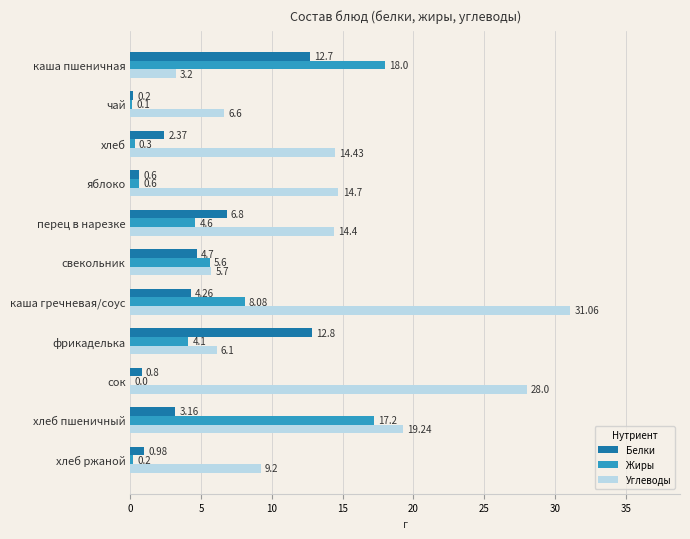

Which category has the highest value across all series?

каша гречневая/соус